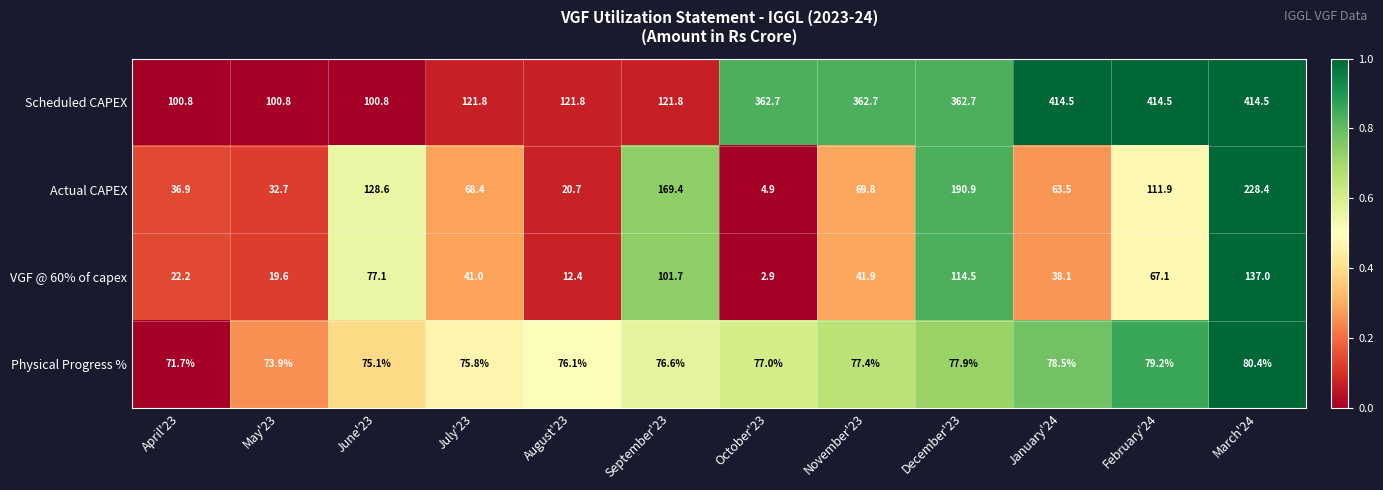

Where is VGF @ 60% of capex nearest to the value 69?

February'24